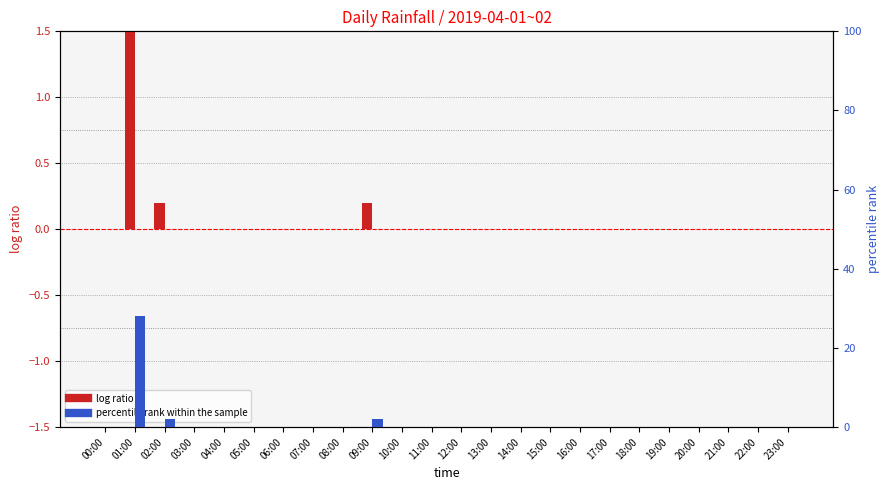

Which series has the widest spread of values?

percentile rank within the sample